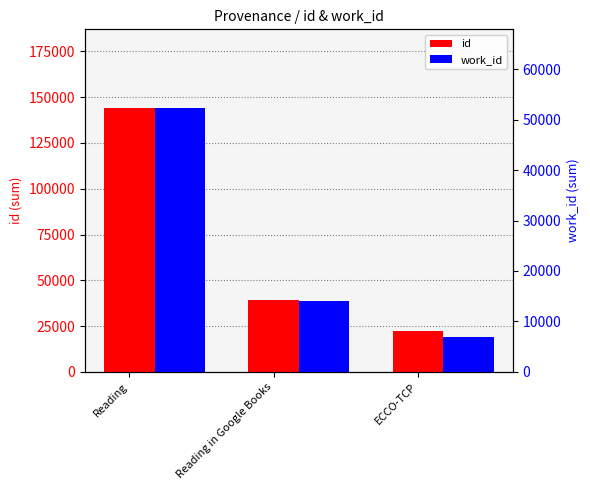

Which series has the largest total across all categories?

id